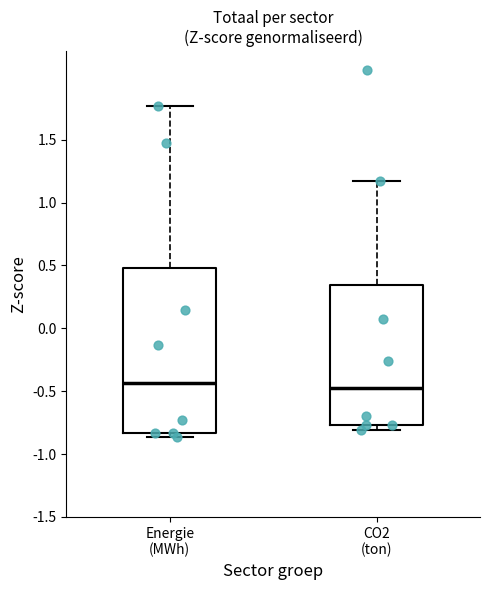

Reading left to right, transcribe this box plot: for each box, give where its median line is, the range the box spans, and where its two whiskers end, as read against the y-axis. The values are not printed on the chart, so give them approximately, as read against the axis.

Energie (MWh): median -0.45, box -0.85 to 0.50, whiskers -0.85 (just below the box's lower edge) to 1.75
CO2 (ton): median -0.50, box -0.75 to 0.35, whiskers -0.80 to 1.15